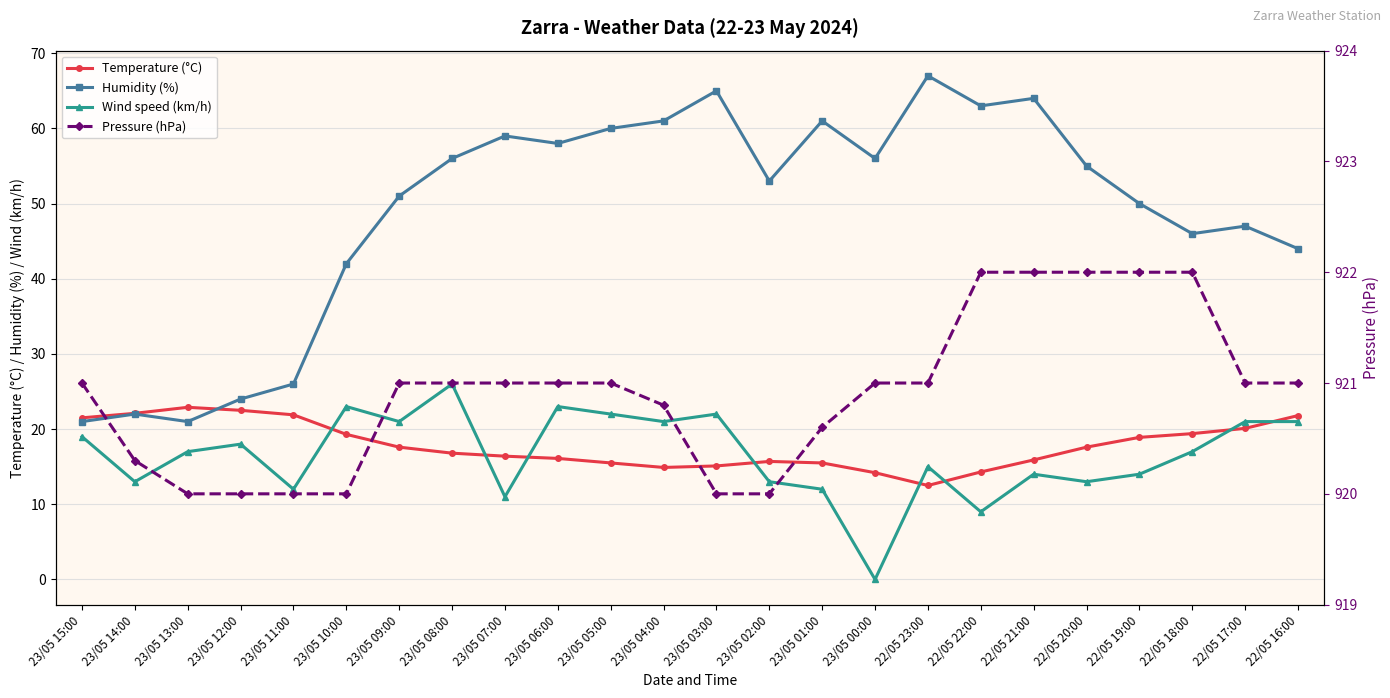

Read the Pressure (hPa) value at 23/05 04:00.

920.8